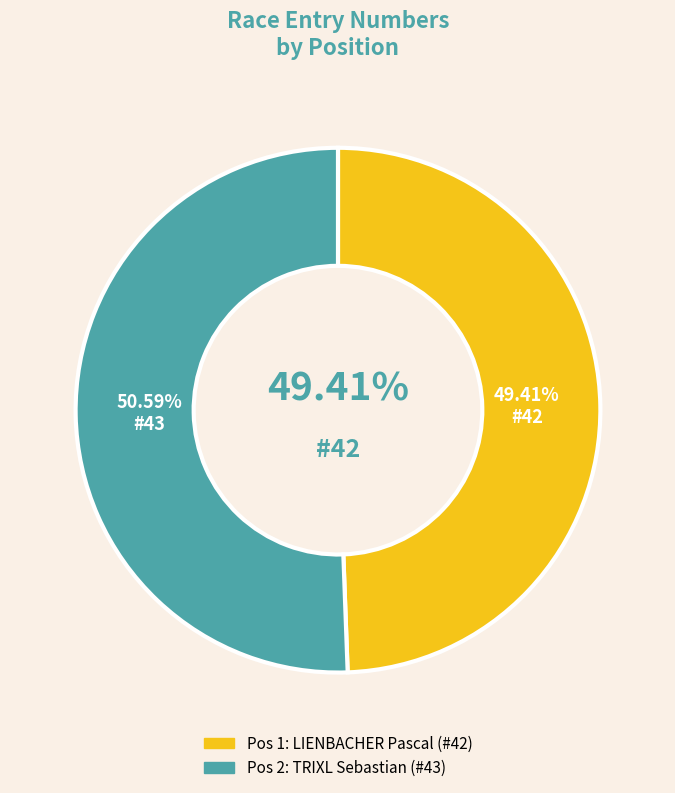

Rank the categories by value from highest to lowest.

2, 1